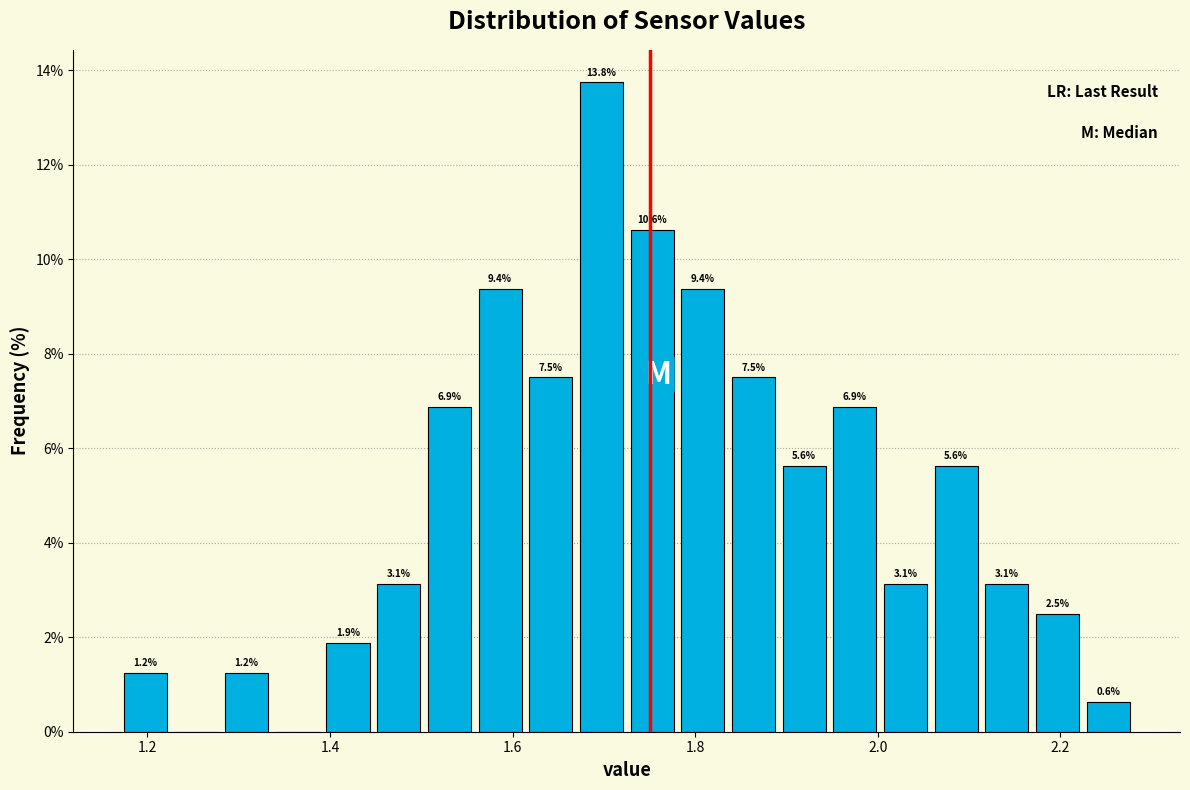

Read against the x-axis, roughly where is the centre of the tallest bar?

1.70